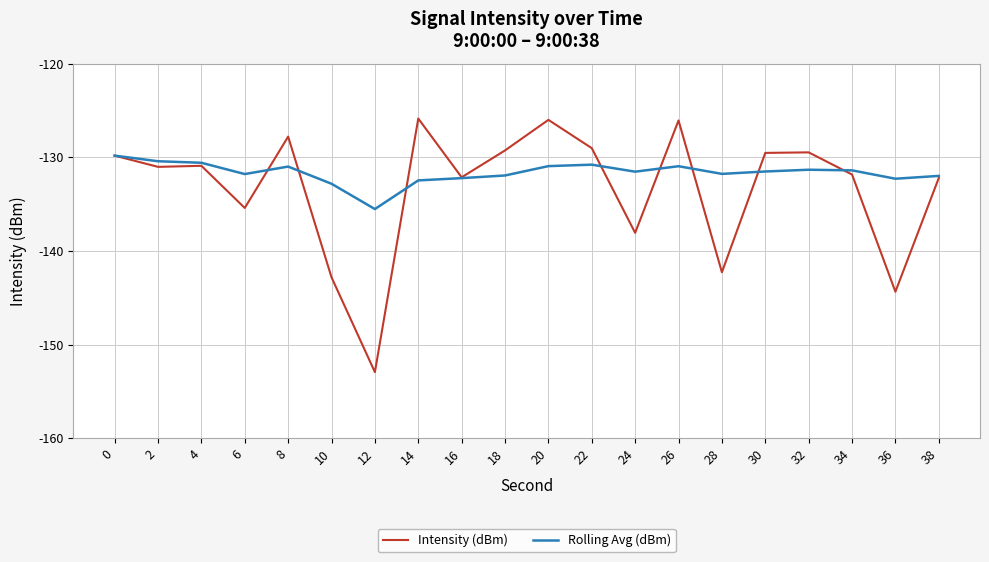

What is the sum of all Rolling Avg (dBm) values?

-2633.1